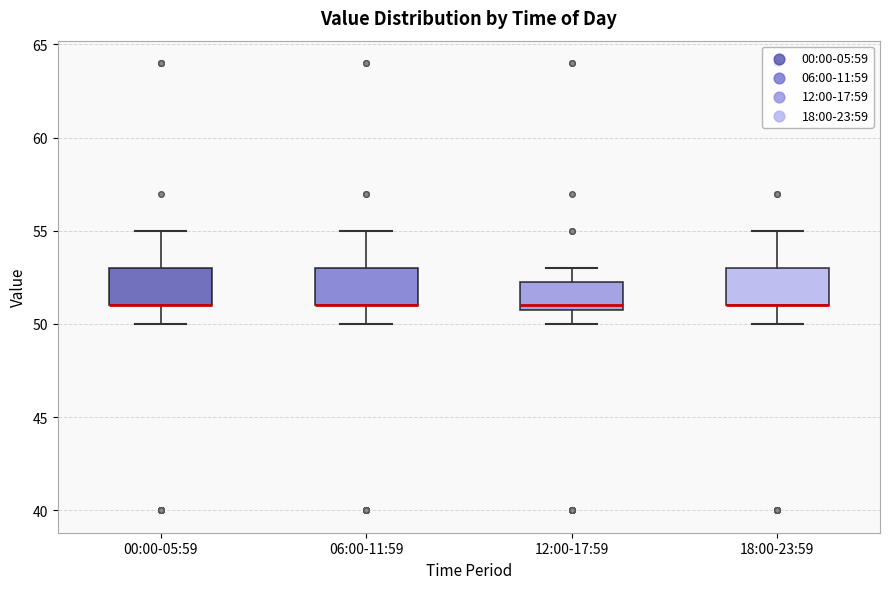

Where is the lower edge of the box for 18:00-23:59 on the y-axis? The values are not printed on the chart, so give them approximately, as read against the axis.

51.0